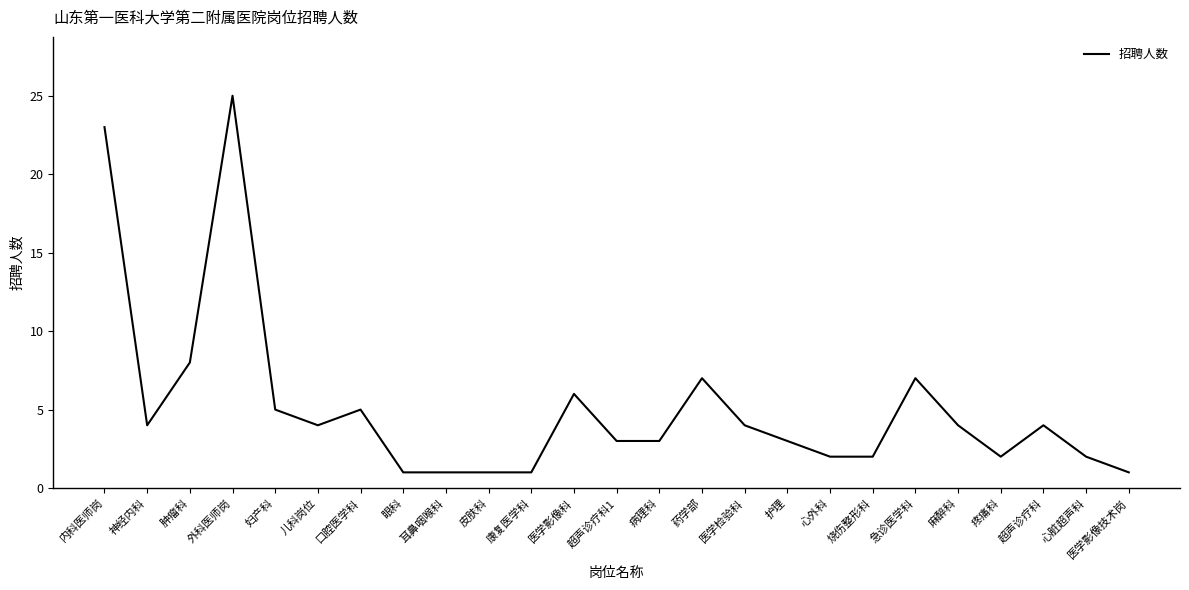

True or false: the data shows 23 at 内科医师岗.

True